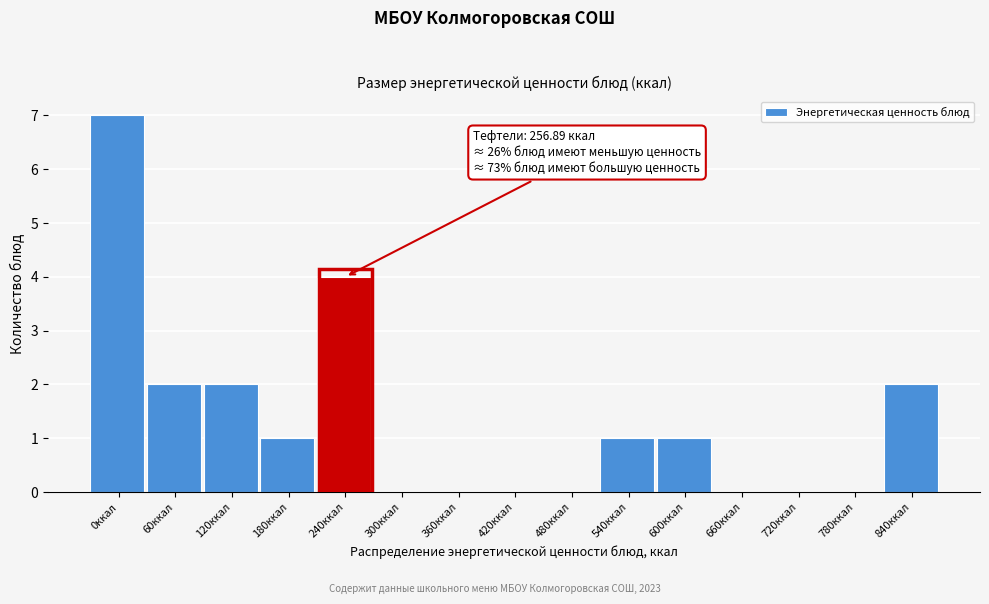

Reading right to left, what are all the values shown in this chart?

840ккал=2	780ккал=0	720ккал=0	660ккал=0	600ккал=1	540ккал=1	480ккал=0	420ккал=0	360ккал=0	300ккал=0	240ккал=4	180ккал=1	120ккал=2	60ккал=2	0ккал=7